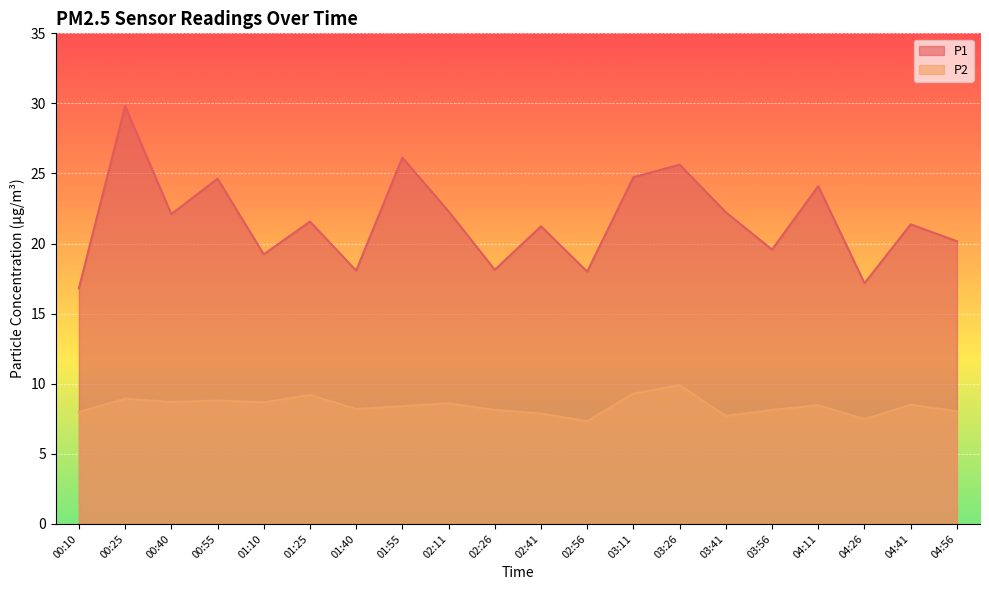

Reading left to right, transcribe all the data shown in this chart.

P1: 00:10=16.8	00:25=29.8	00:40=22.1	00:55=24.6	01:10=19.2	01:25=21.6	01:40=18.1	01:55=26.1	02:11=22.3	02:26=18.1	02:41=21.2	02:56=18.0	03:11=24.7	03:26=25.6	03:41=22.2	03:56=19.6	04:11=24.1	04:26=17.2	04:41=21.4	04:56=20.2
P2: 00:10=8.0	00:25=8.9	00:40=8.7	00:55=8.8	01:10=8.7	01:25=9.2	01:40=8.2	01:55=8.4	02:11=8.6	02:26=8.1	02:41=7.9	02:56=7.3	03:11=9.3	03:26=9.9	03:41=7.7	03:56=8.1	04:11=8.5	04:26=7.5	04:41=8.5	04:56=8.0